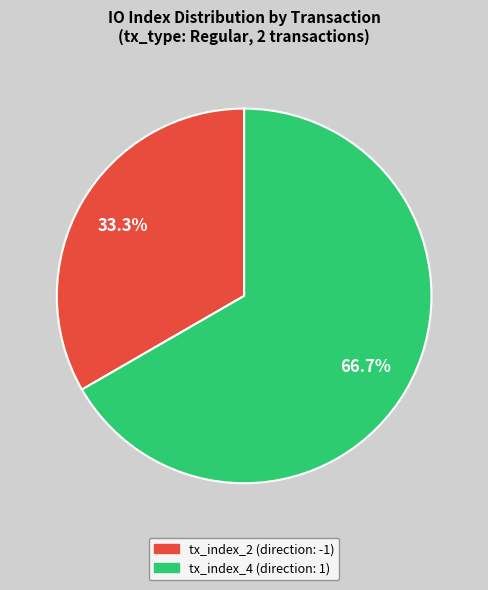

Do tx_index_2 and tx_index_4 together represent more than half of the pie?

Yes